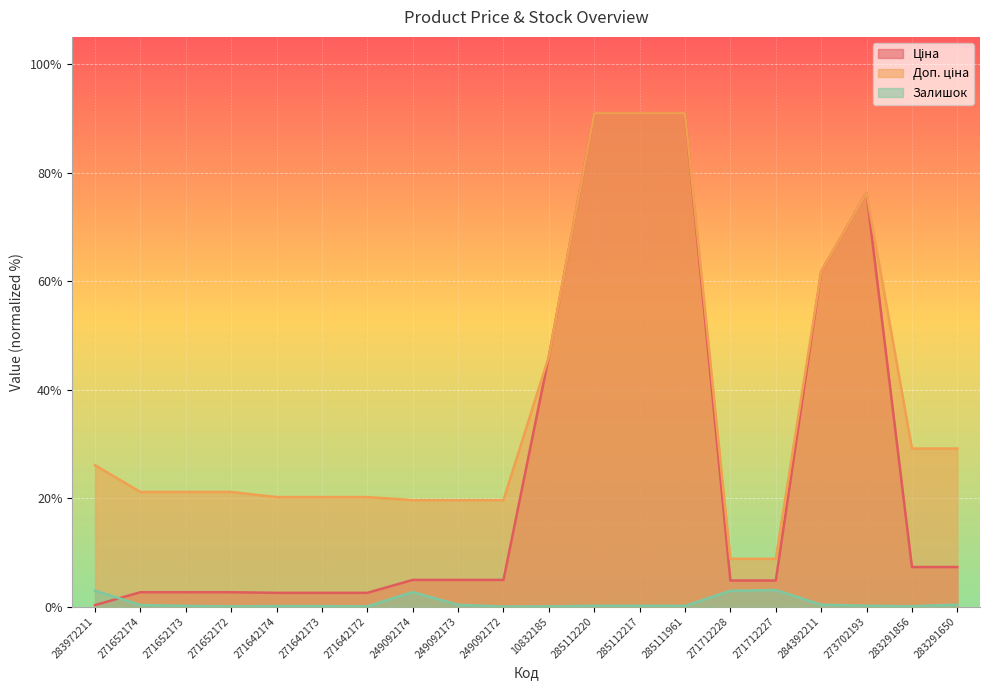

After their last crossing, which series has the higher values: Залишок or Ціна?

Ціна